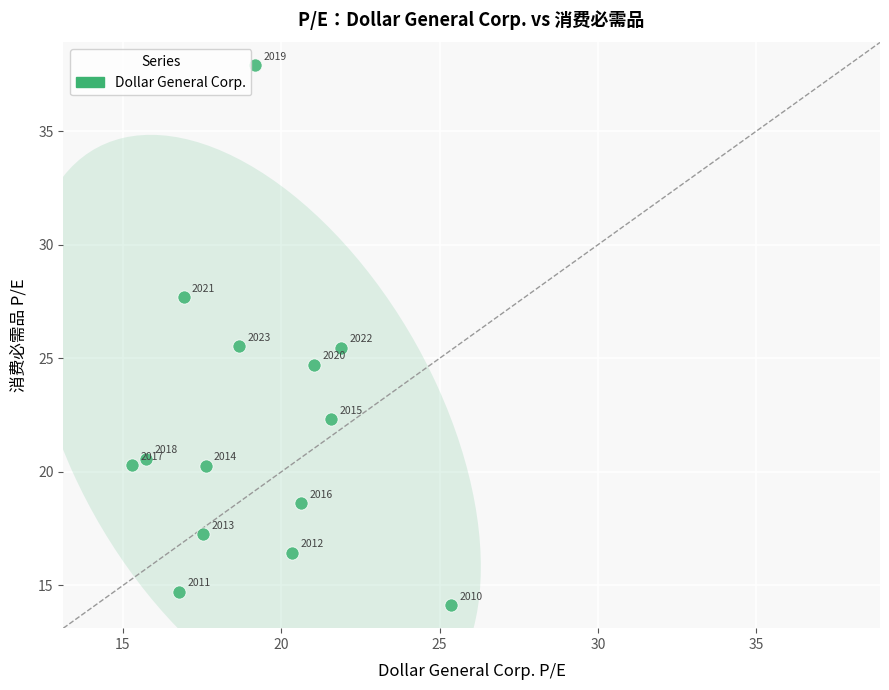

What Y value in the scatter plot is closest to 26?

25.5